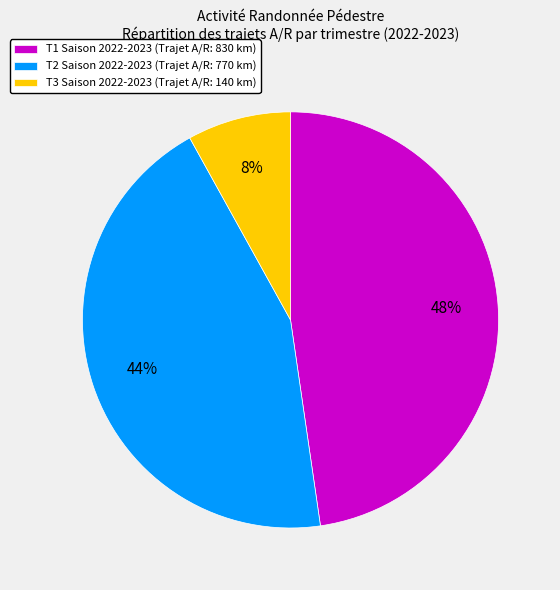

Is it true that T2 Saison 2022-2023 (Trajet A/R: 770 km) is 44% of the pie?

True